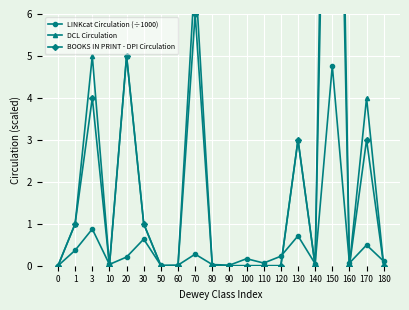

Does the chart display data point markers on the line(s)?

Yes